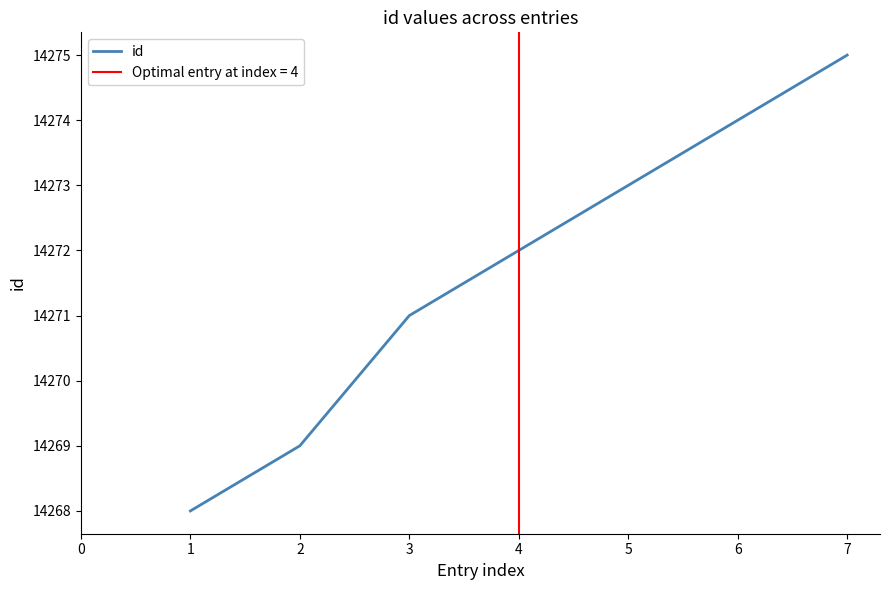

Does the chart display data point markers on the line(s)?

No